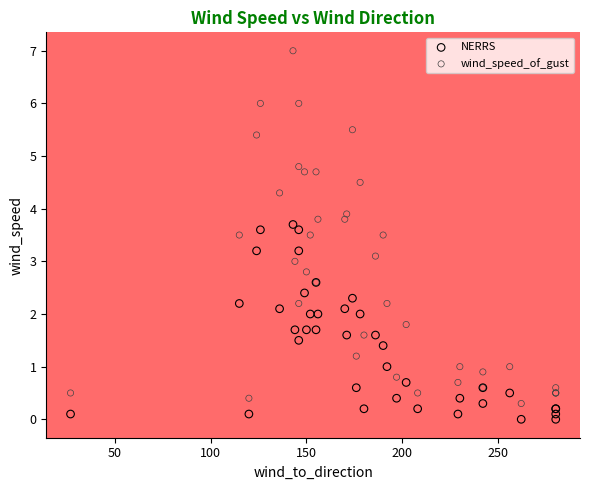

What is the X range (max minus min) for the scatter plot?

253.0